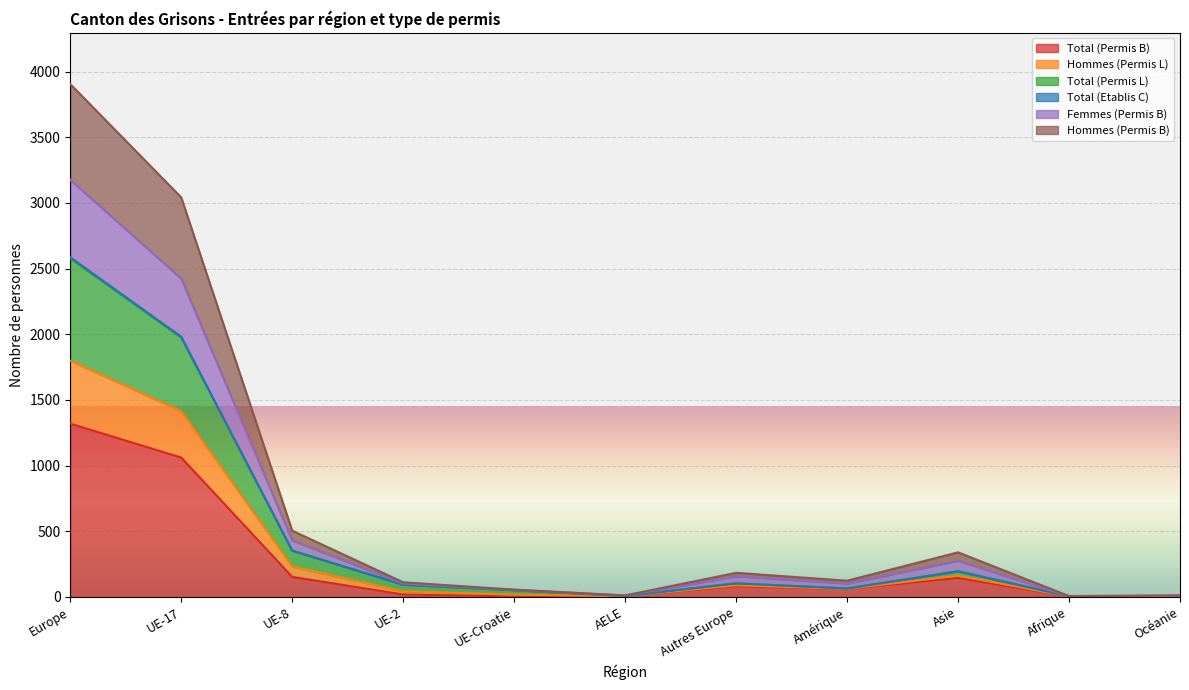

Is the value of Femmes (Permis B) at UE-2 greater than the value of Hommes (Permis L) at UE-2?

No